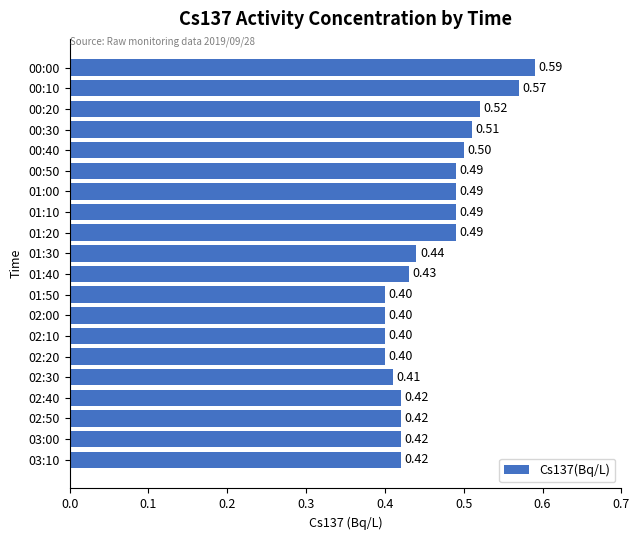

Which has a higher value, 03:10 or 00:50?

00:50